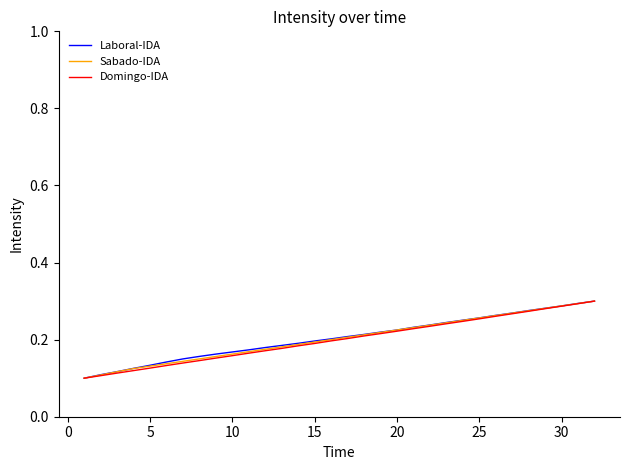

True or false: Domingo-IDA and Laboral-IDA cross at least once.

False